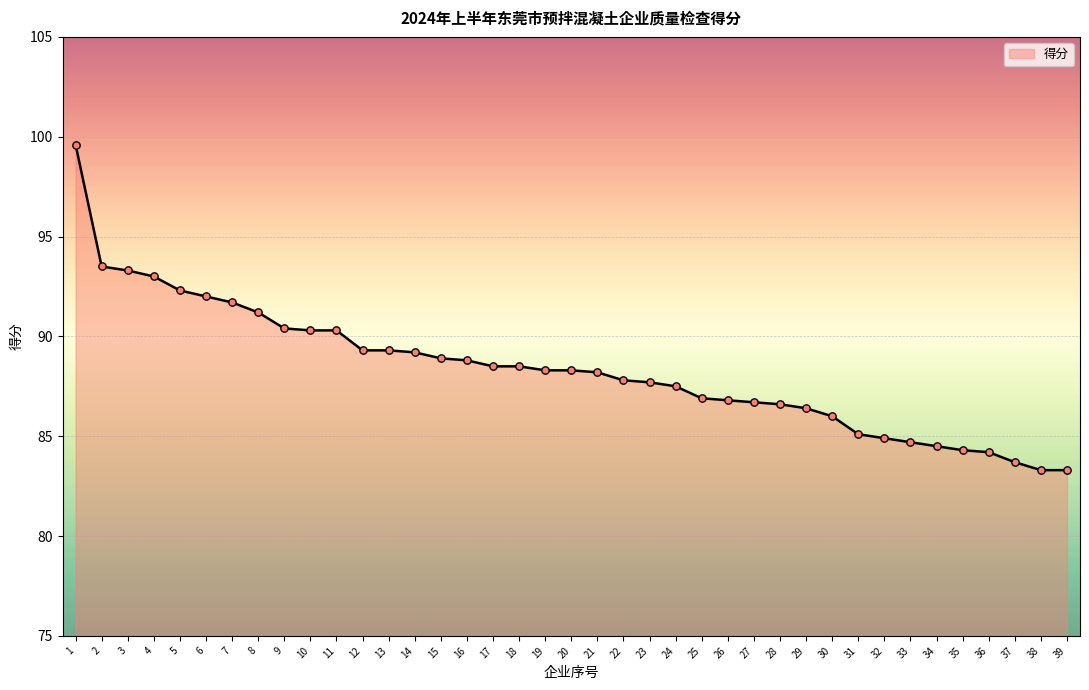

What is the change in value from 4 to 30?

-7.0